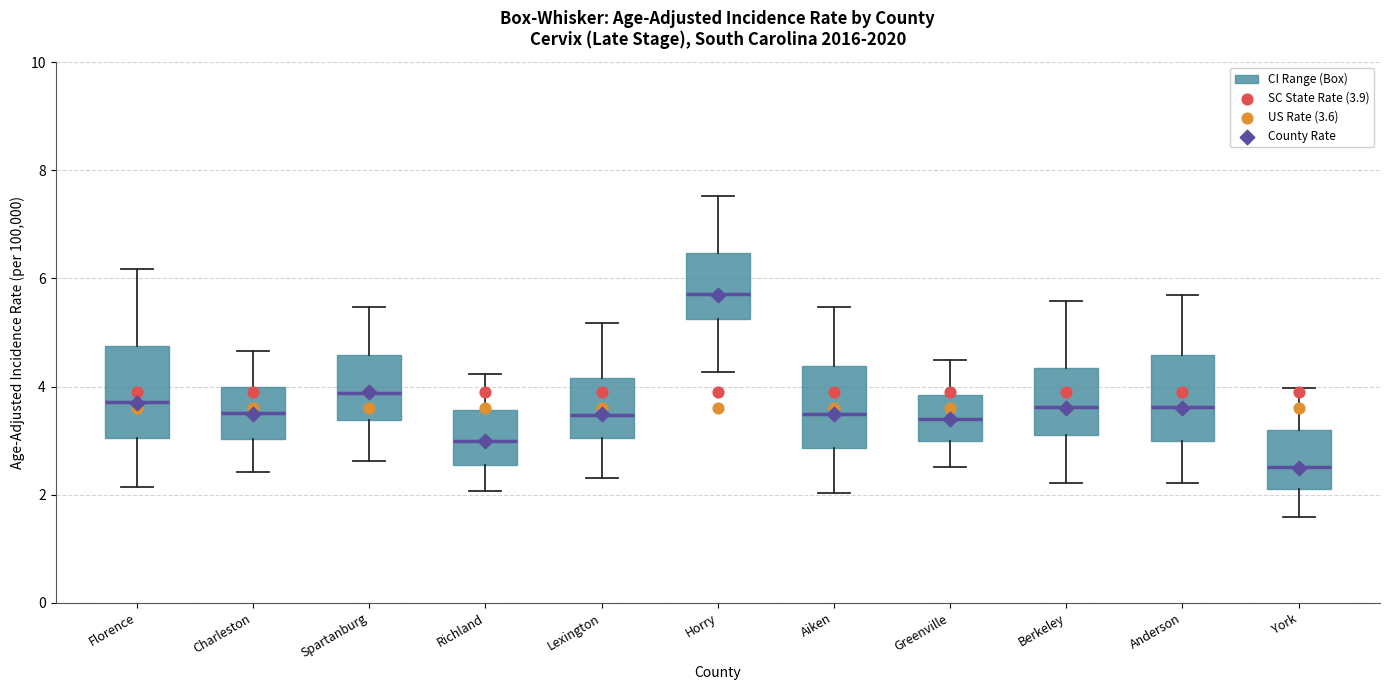

Reading left to right, transcribe this box plot: for each box, give where its median line is, the range the box spans, and where its two whiskers end, as read against the y-axis. The values are not printed on the chart, so give them approximately, as read against the axis.

Florence: median 3.8, box 3.0 to 4.8, whiskers 2.2 to 6.2
Charleston: median 3.6, box 3.0 to 4.0, whiskers 2.4 to 4.6
Spartanburg: median 3.8, box 3.4 to 4.6, whiskers 2.6 to 5.4
Richland: median 3.0, box 2.6 to 3.6, whiskers 2.0 to 4.2
Lexington: median 3.4, box 3.0 to 4.2, whiskers 2.4 to 5.2
Horry: median 5.8, box 5.2 to 6.4, whiskers 4.2 to 7.6
Aiken: median 3.4, box 2.8 to 4.4, whiskers 2.0 to 5.4
Greenville: median 3.4, box 3.0 to 3.8, whiskers 2.6 to 4.4
Berkeley: median 3.6, box 3.2 to 4.4, whiskers 2.2 to 5.6
Anderson: median 3.6, box 3.0 to 4.6, whiskers 2.2 to 5.6
York: median 2.6, box 2.2 to 3.2, whiskers 1.6 to 4.0